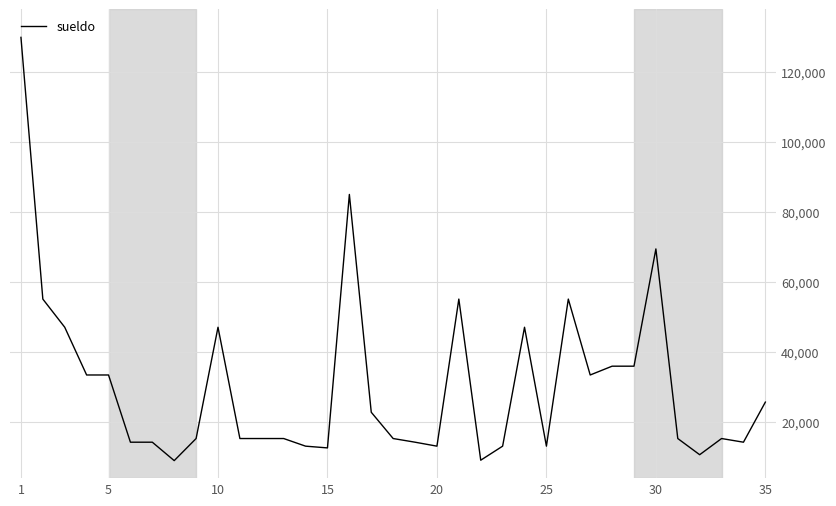

What is the difference between the maximum and minimum values?

120798